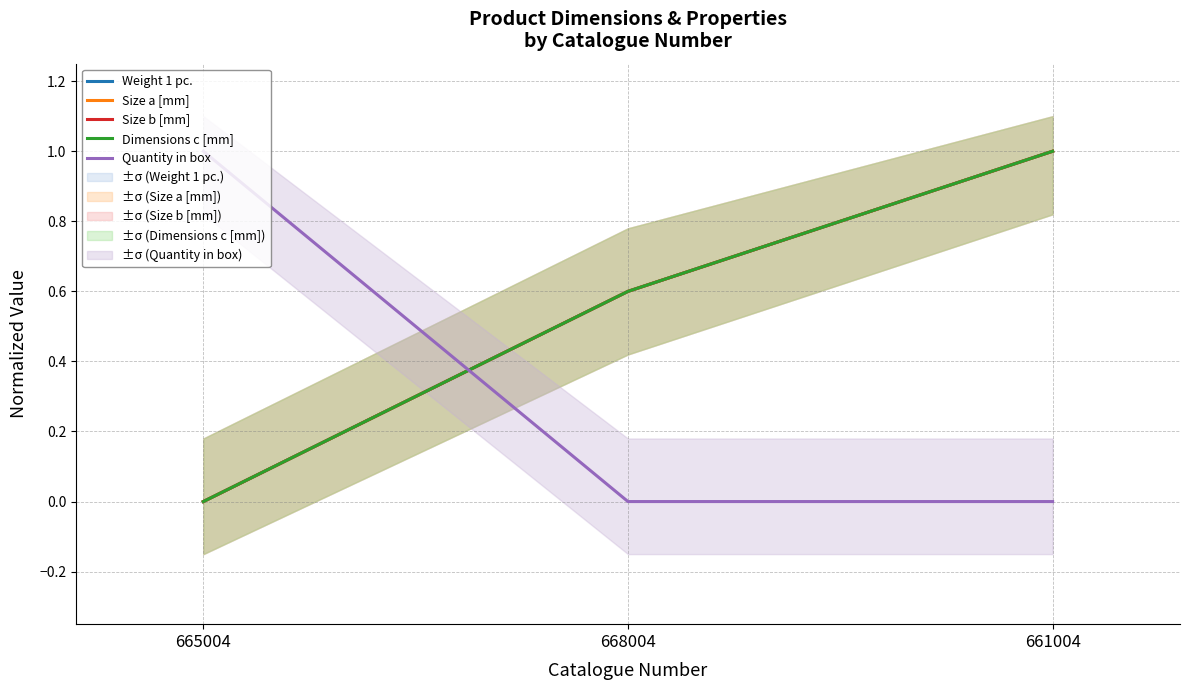

Which category has the lowest value across all series?

665004